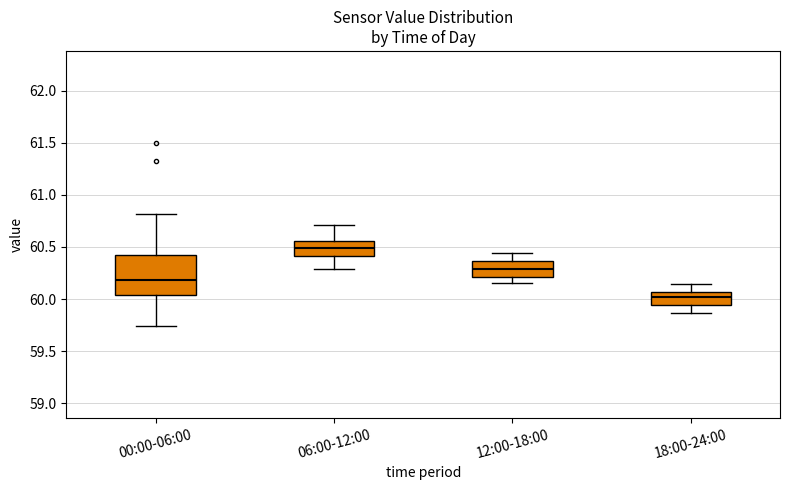

Where is the lower edge of the box for 06:00-12:00 on the y-axis? The values are not printed on the chart, so give them approximately, as read against the axis.

60.40